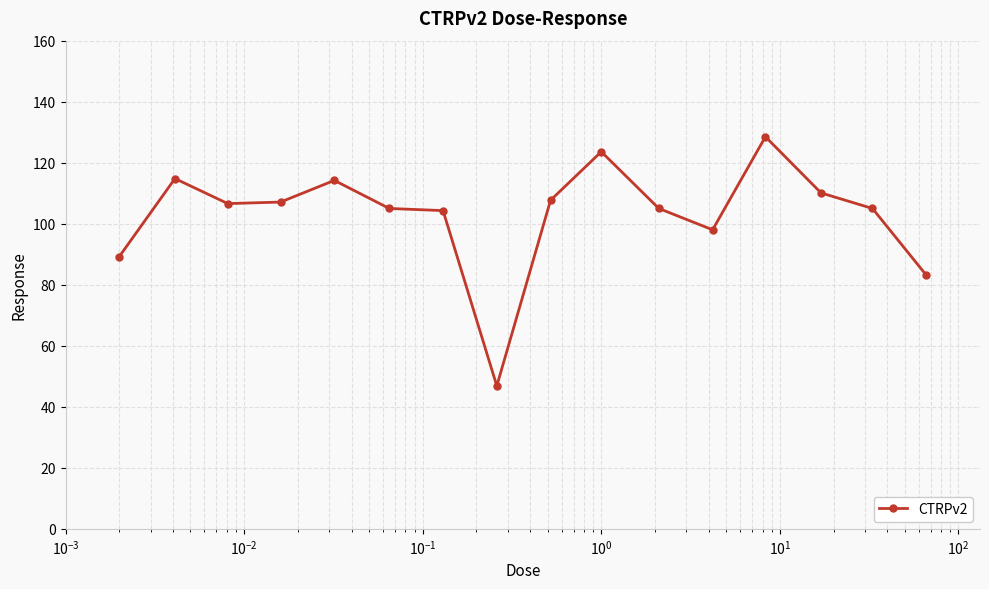

What is the greatest value displayed?

128.5